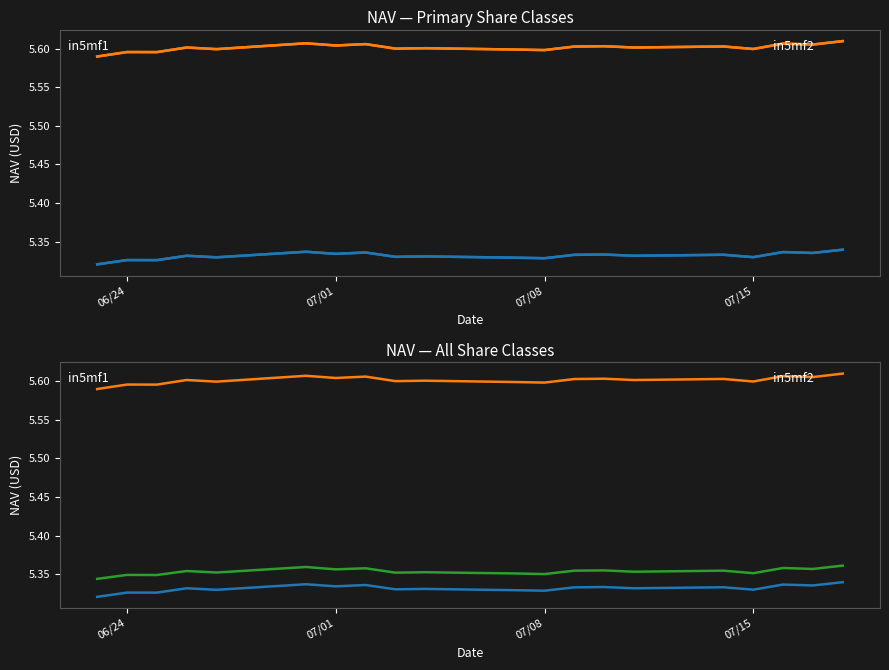

True or false: in5mf2 and in5mf1 cross at least once.

False